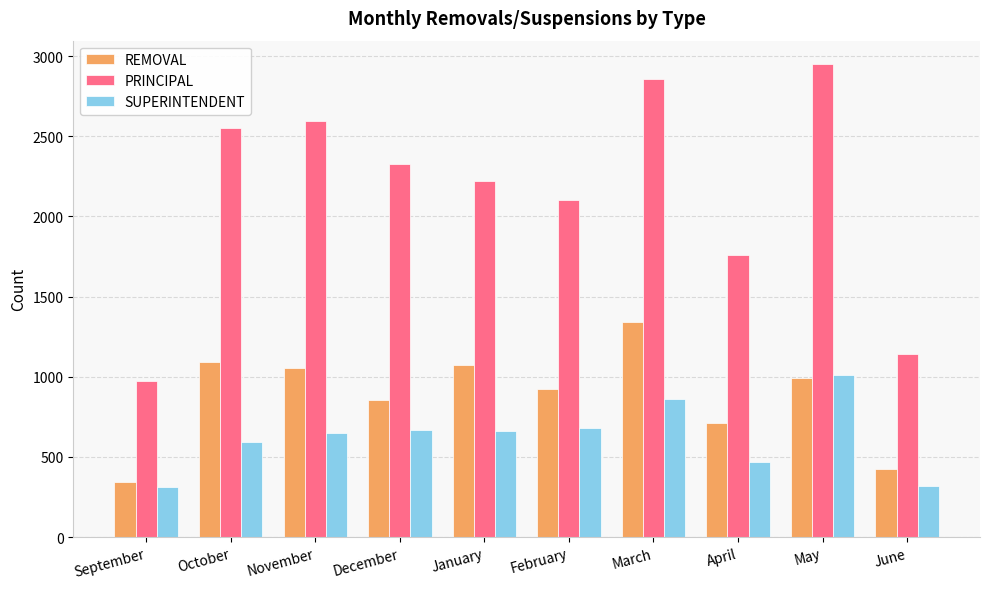

What is the total value across all series at March?

5064